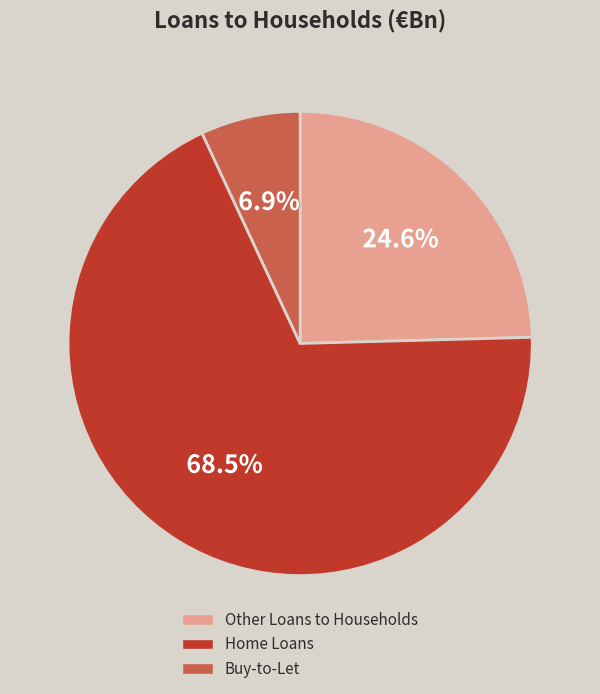

Does any single category account for the majority?

Yes